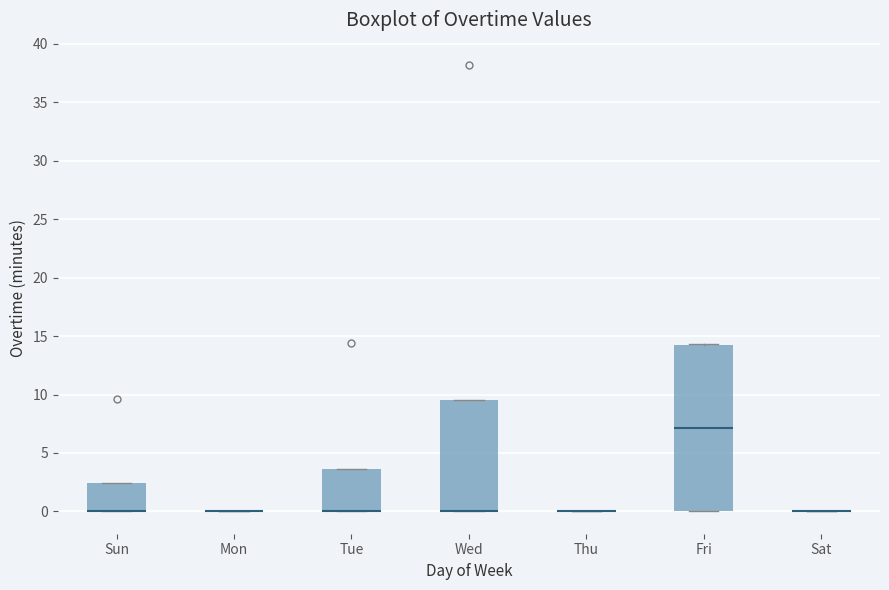

Reading left to right, read every box against the y-axis: the position of its median line, the range the box covers, and the ends of its whiskers. The values are not printed on the chart, so give them approximately, as read against the axis.

Sun: median 0.0 (drawn on the box's lower edge), box 0.0 to 2.5, whiskers 0.0 to 2.5
Mon: box collapsed to a line at 0.0, whiskers 0.0 to 0.0
Tue: median 0.0 (drawn on the box's lower edge), box 0.0 to 3.5, whiskers 0.0 to 3.5
Wed: median 0.0 (drawn on the box's lower edge), box 0.0 to 9.5, whiskers 0.0 to 9.5
Thu: box collapsed to a line at 0.0, whiskers 0.0 to 0.0
Fri: median 7.0, box 0.0 to 14.5, whiskers 0.0 to 14.5
Sat: box collapsed to a line at 0.0, whiskers 0.0 to 0.0